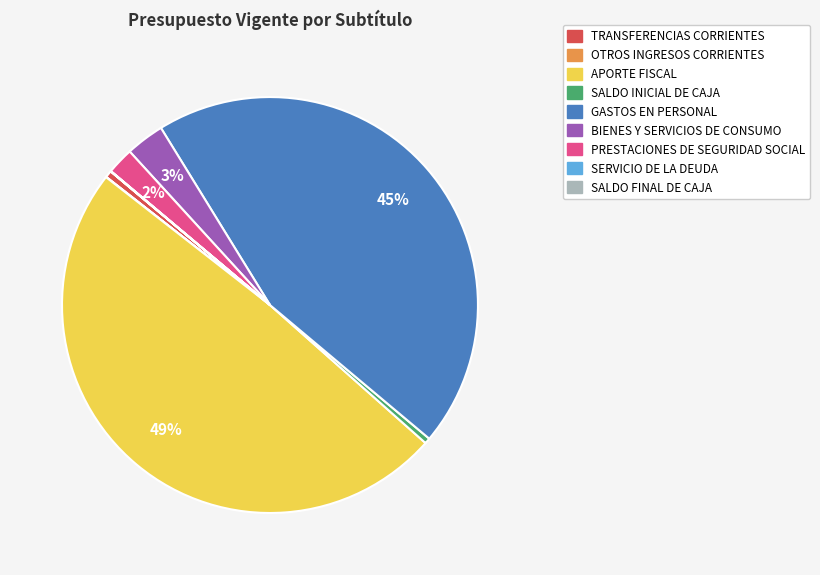

What is the largest slice in the pie chart?

APORTE FISCAL